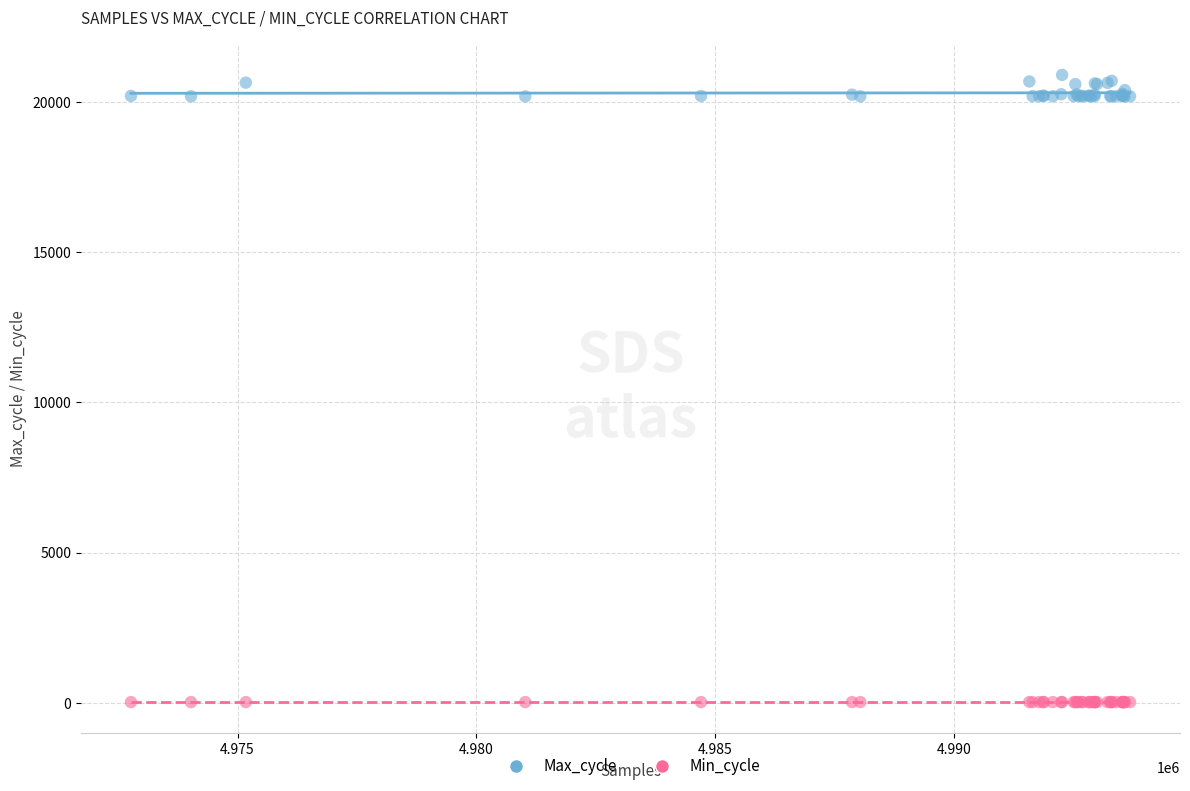

Which series contains the highest Y value?

Max_cycle